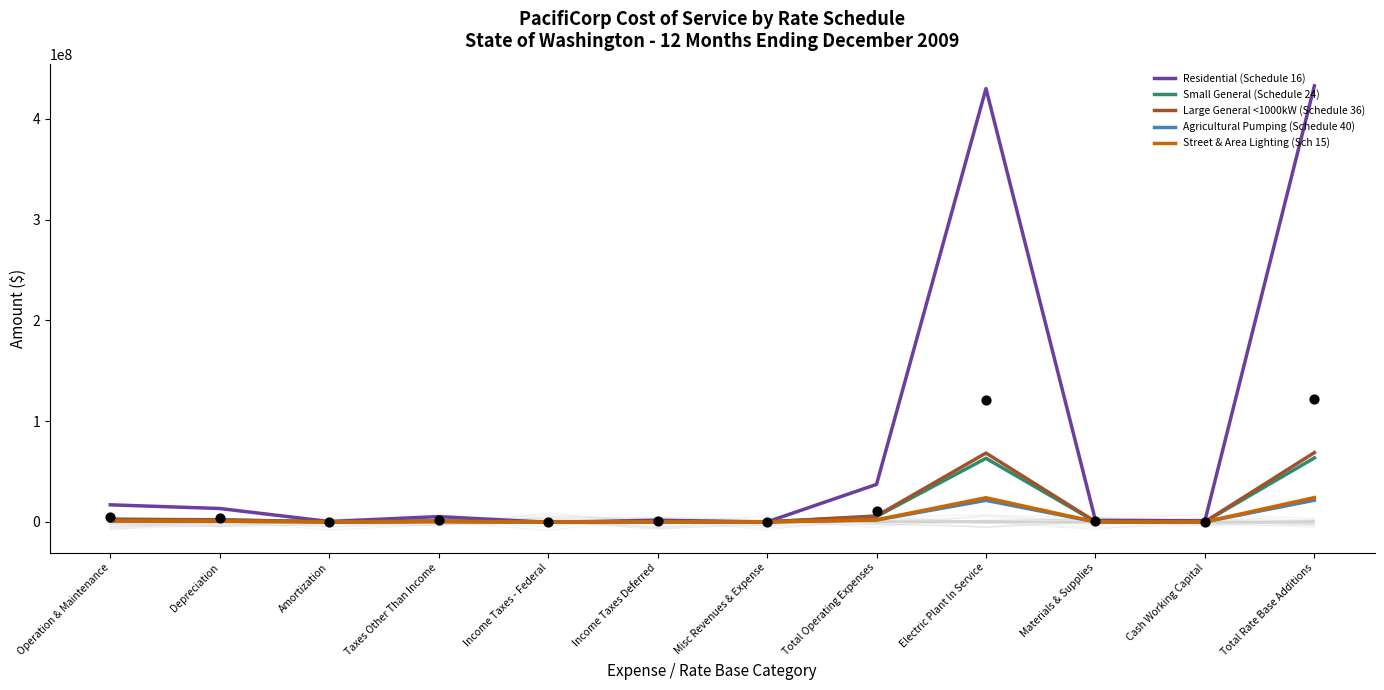

Which series reaches the minimum Y coordinate?

Residential (Schedule 16)